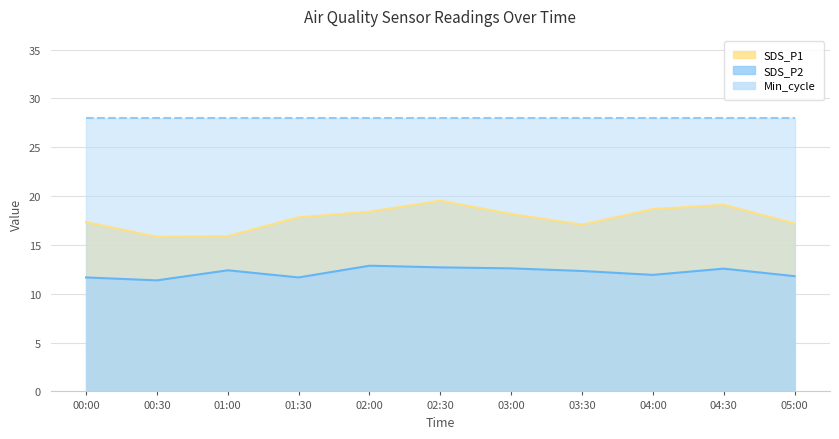

What is the difference between the maximum and minimum values in the SDS_P1 series?

3.7